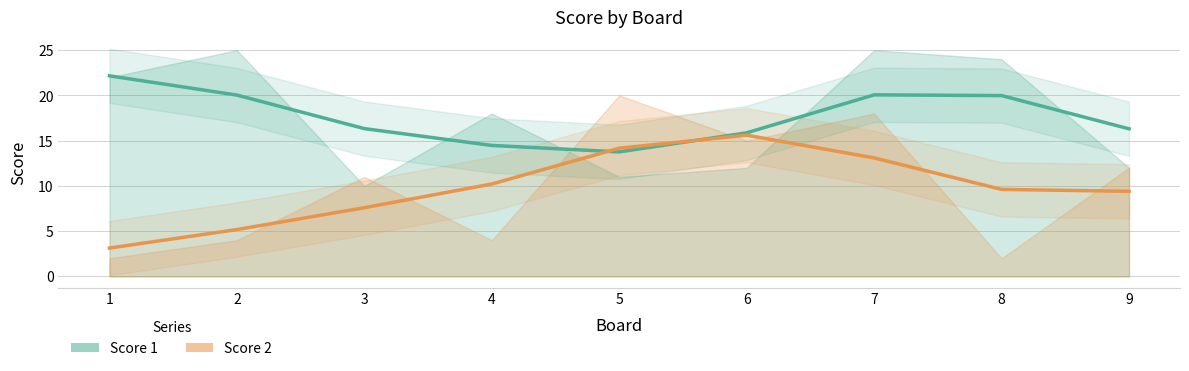

Is the value of Score 1 at 7 greater than the value of Score 2 at 3?

Yes